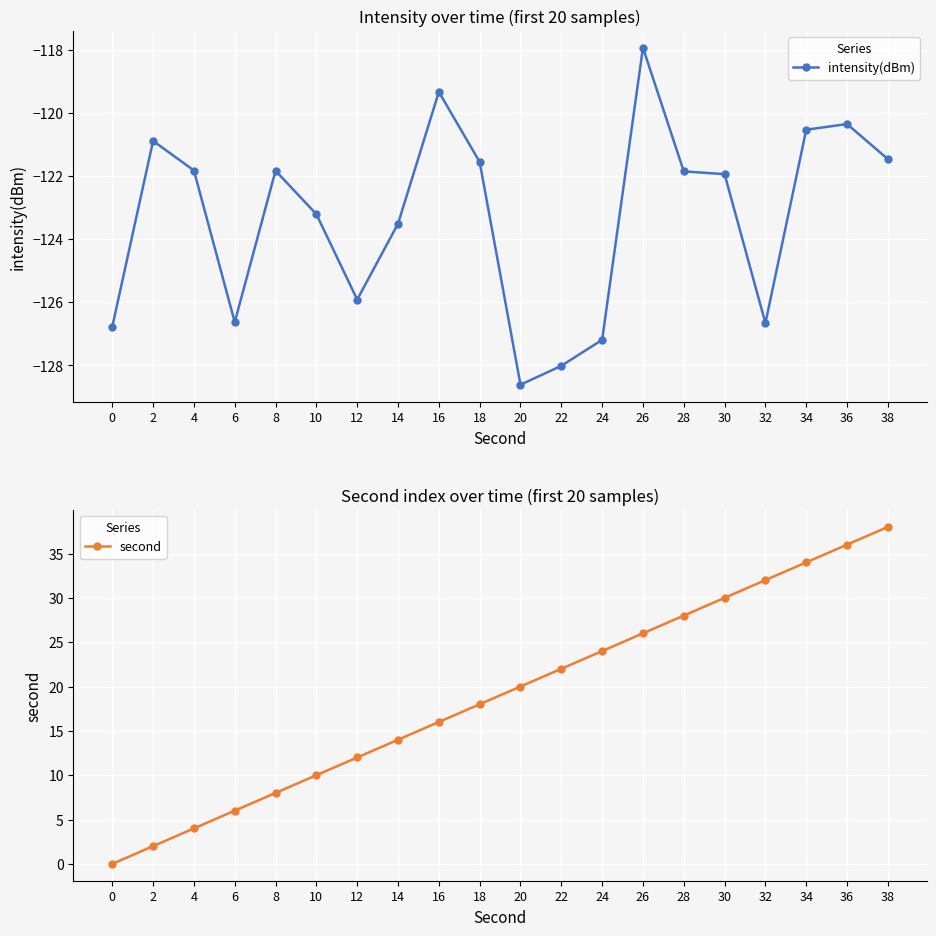

The value of second at 18 is 18.0. True or false?

True